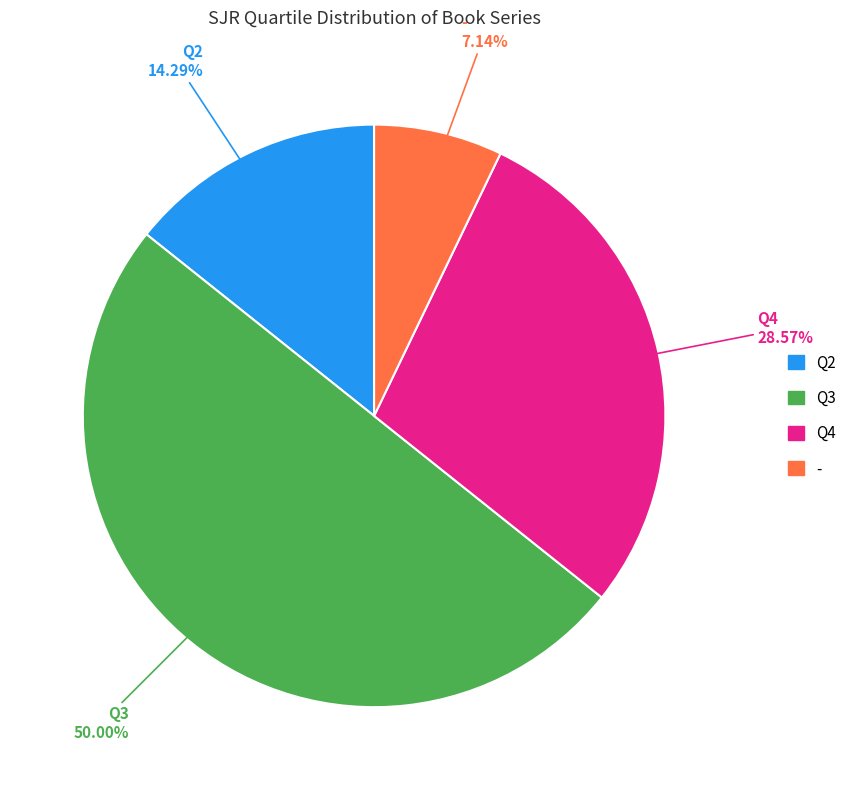

Which slice is the largest?

Q3